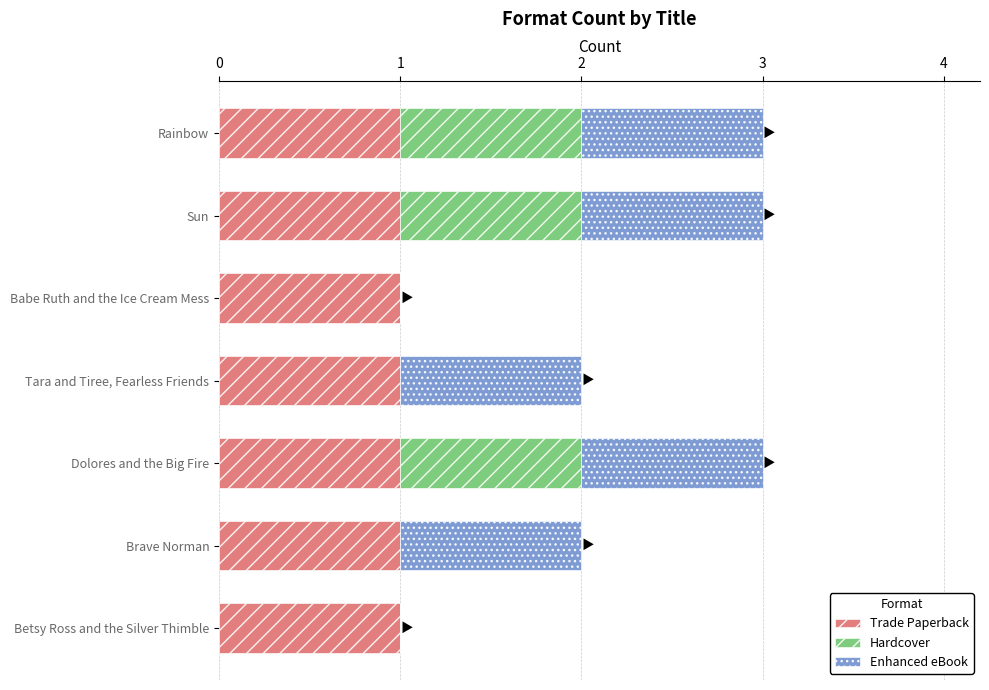

What is the value of the Enhanced eBook bar at the 2nd from the left?

1.0